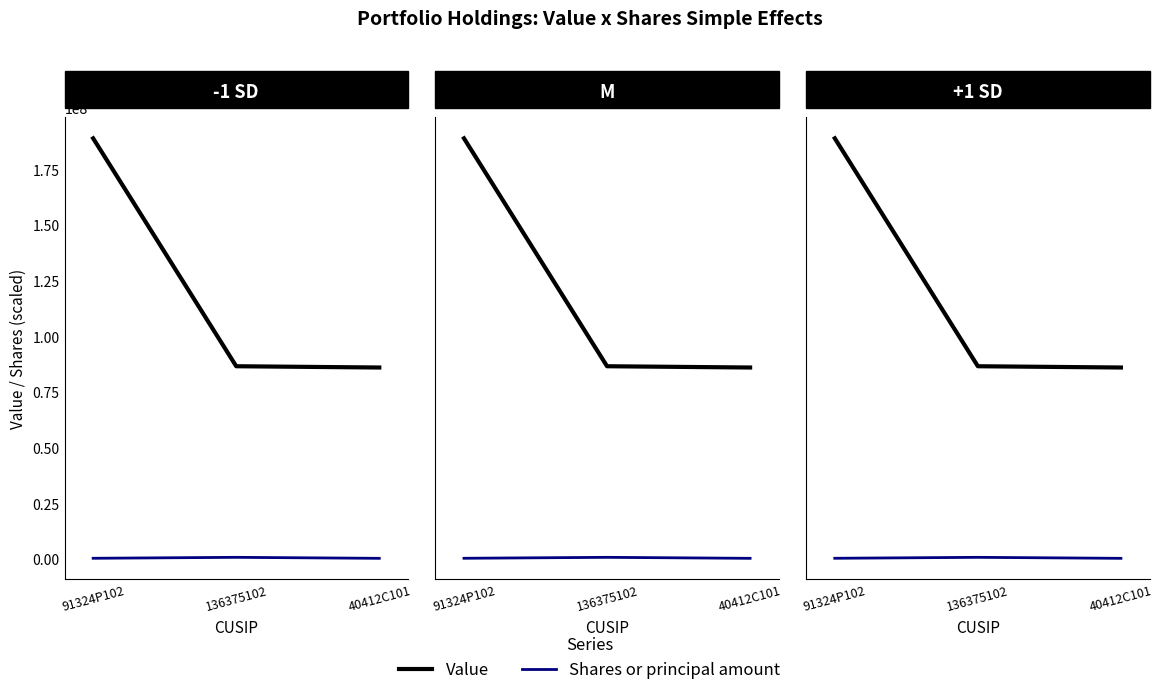

How many data points does each series have?

3